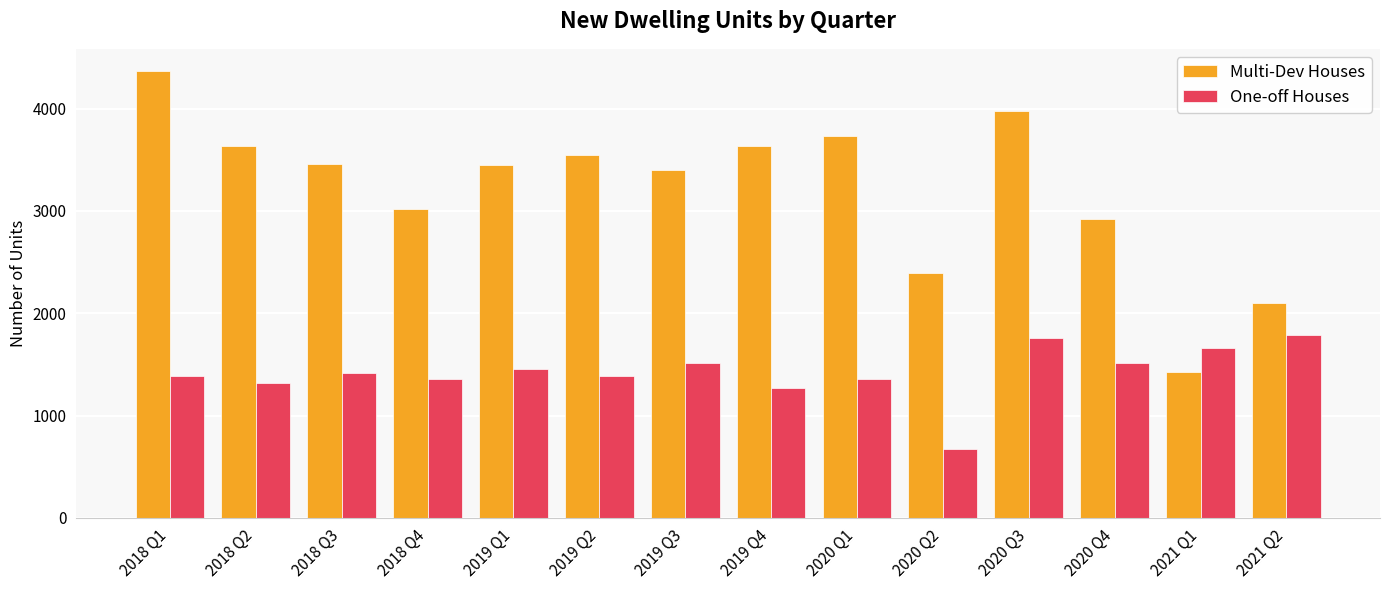

What position from the right is 2019 Q2?

9